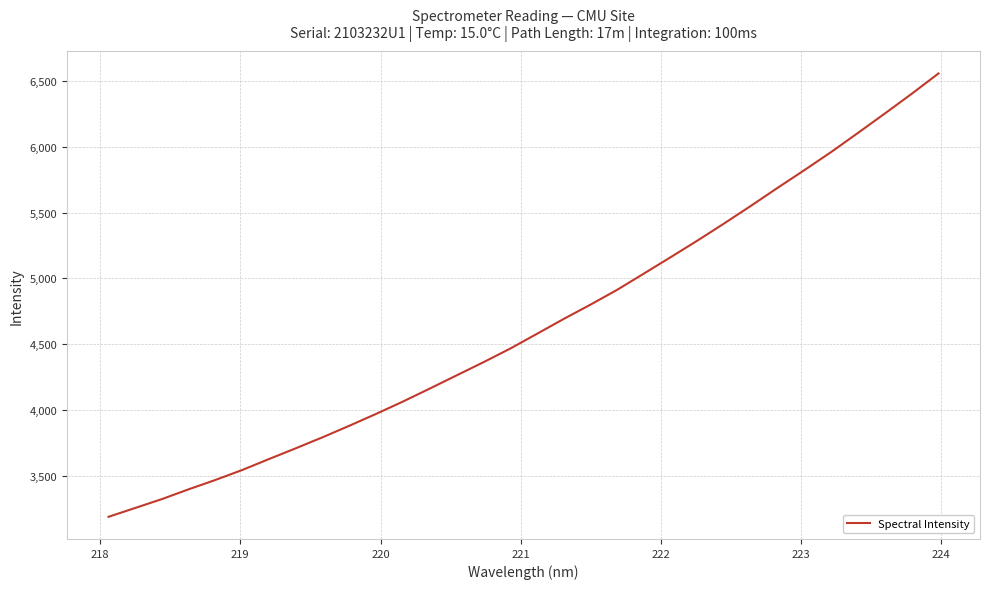

What is the greatest value displayed?

6558.0